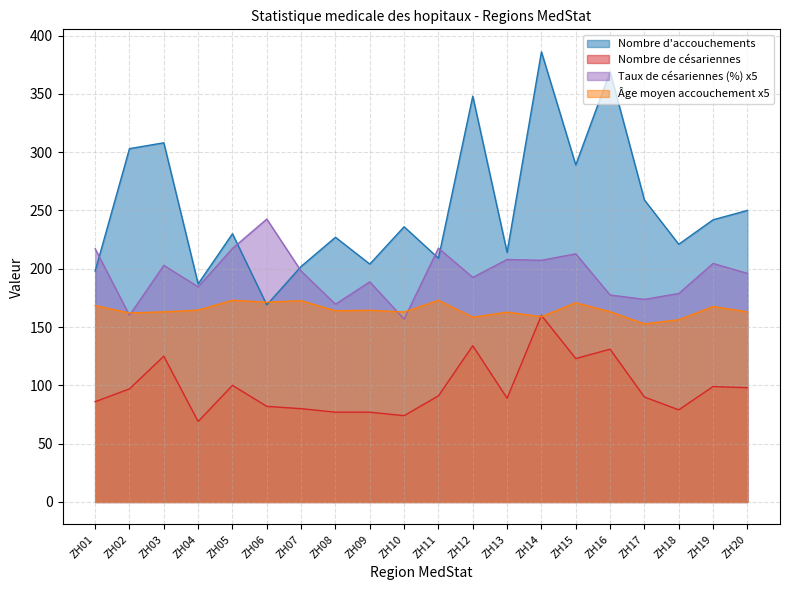

What are all the series names shown in the legend?

Nombre d'accouchements, Nombre de césariennes, Taux de césariennes (%) x5, Âge moyen accouchement x5